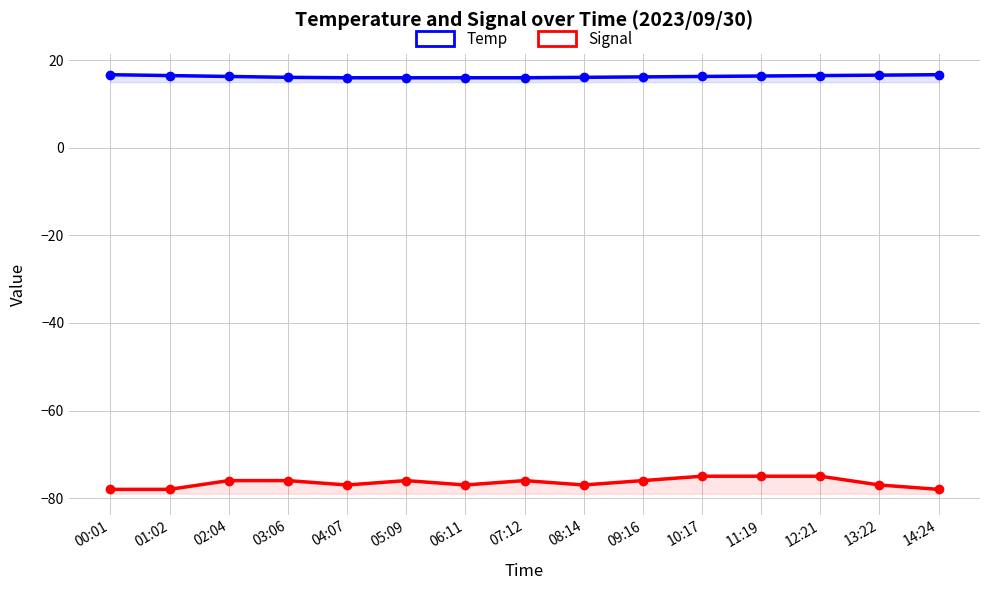

True or false: Temp has more than 2 interior local peaks.

False